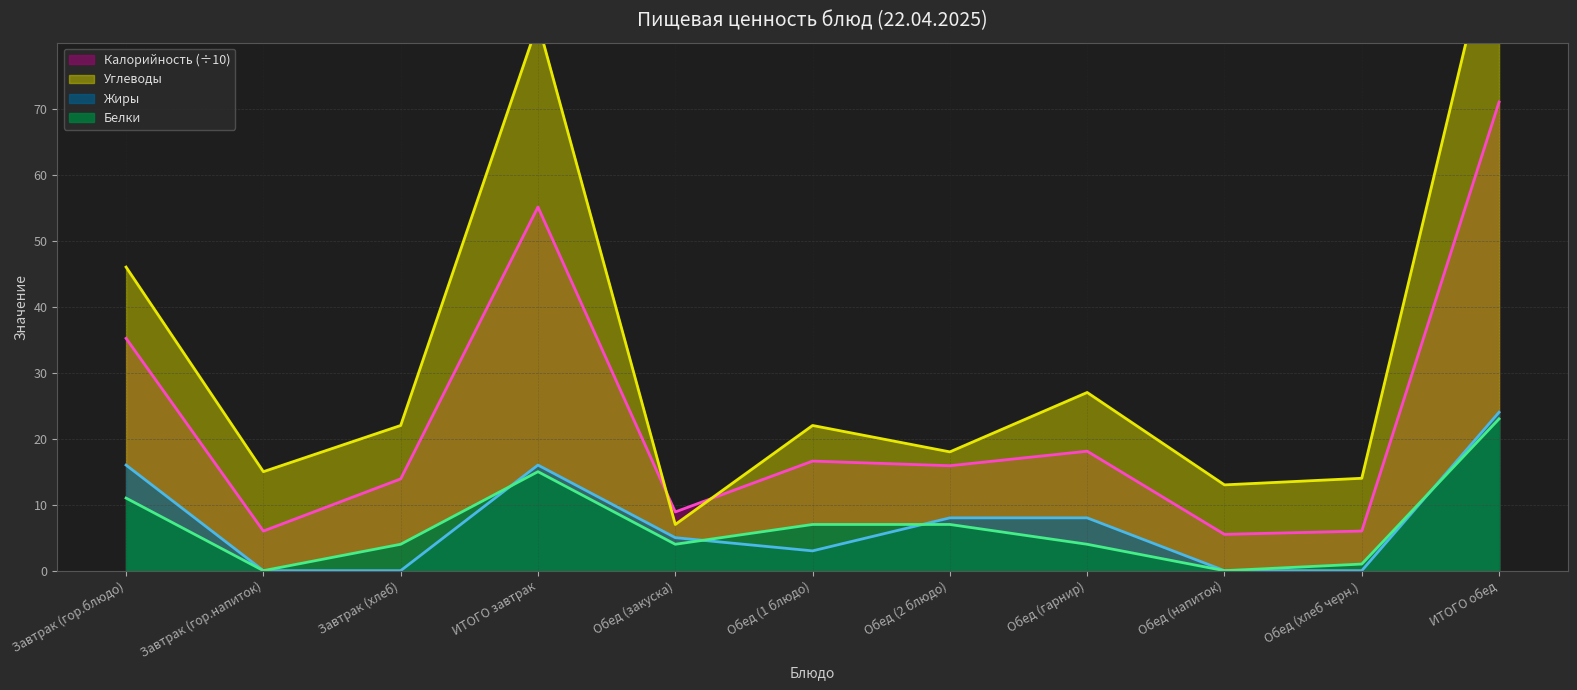

Is the value of Калорийность at Обед (1 блюдо) greater than the value of Углеводы at Обед (1 блюдо)?

No